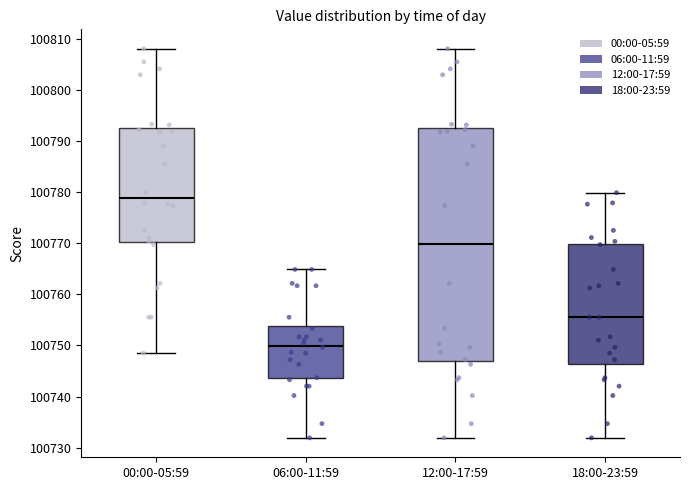

Reading left to right, transcribe this box plot: for each box, give where its median line is, the range the box spans, and where its two whiskers end, as read against the y-axis. The values are not printed on the chart, so give them approximately, as read against the axis.

00:00-05:59: median 100779, box 100770 to 100793, whiskers 100749 to 100808
06:00-11:59: median 100750, box 100744 to 100754, whiskers 100732 to 100765
12:00-17:59: median 100770, box 100747 to 100793, whiskers 100732 to 100808
18:00-23:59: median 100756, box 100746 to 100770, whiskers 100732 to 100780